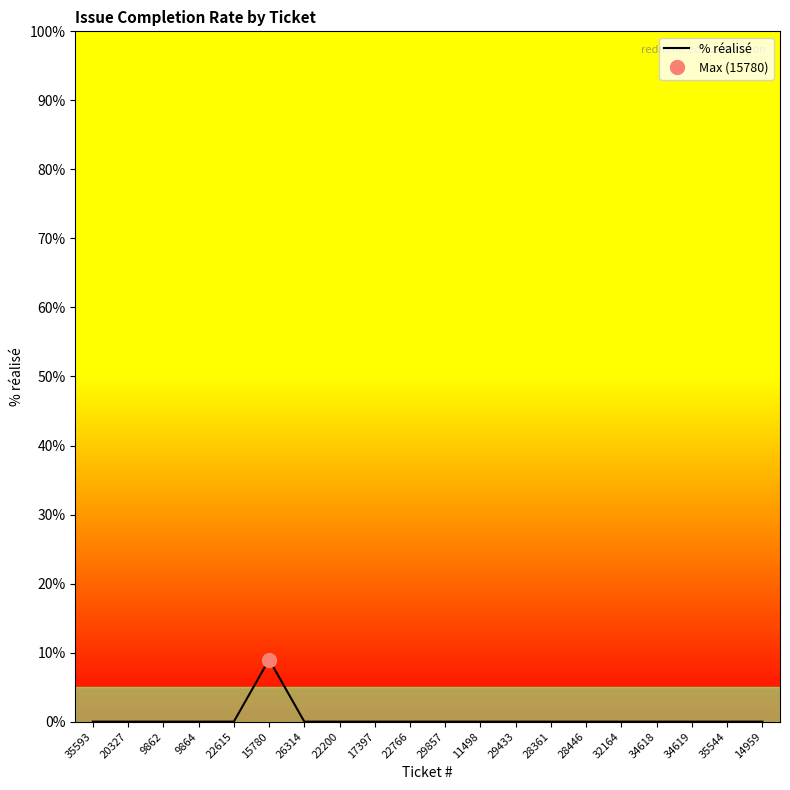

Which label corresponds to the smallest value in the chart?

35593